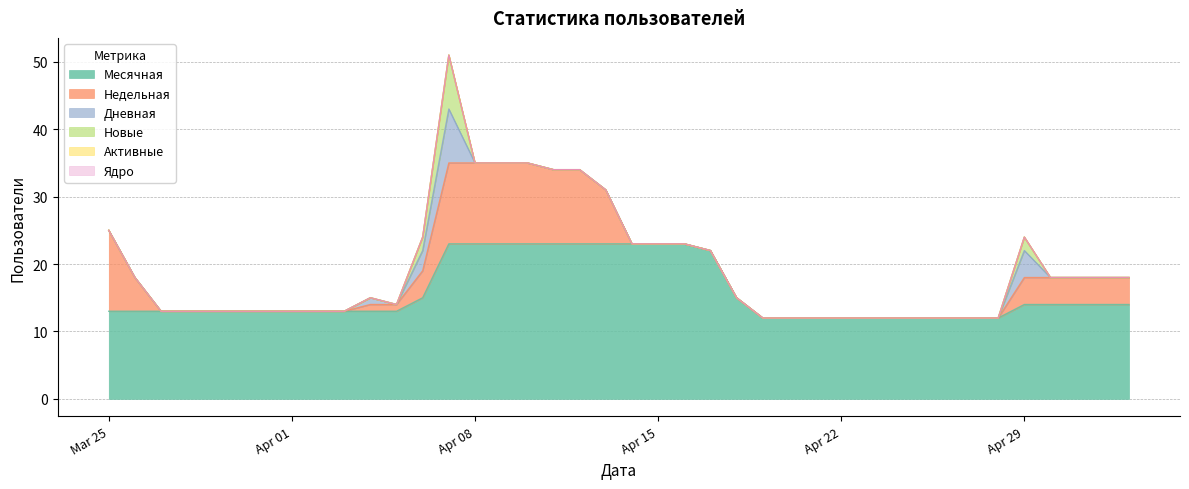

True or false: Дневная and Новые cross at least once.

False